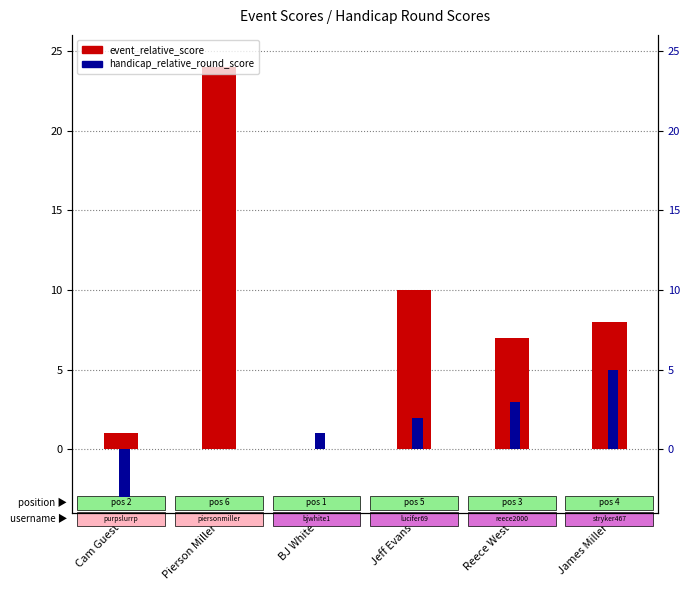

At Reece West, list the series in order from smallest to largest.

handicap_relative_round_score, event_relative_score